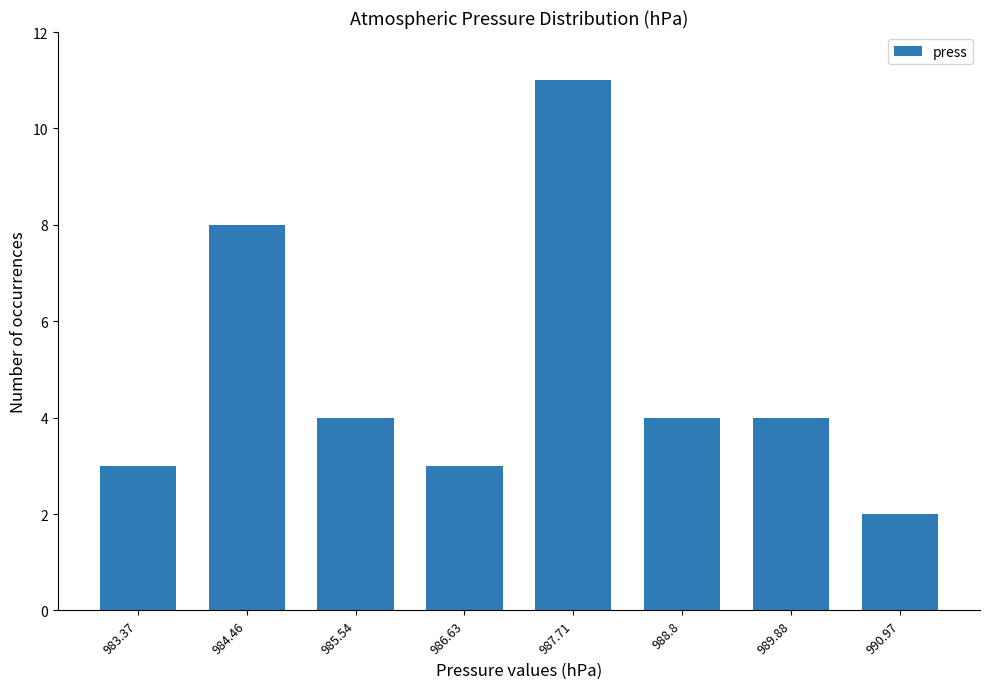

What is the label of the 7th bar from the left?

989.88